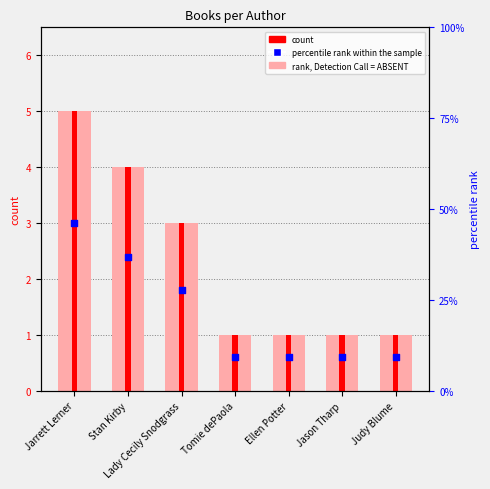

Which series has the largest total across all categories?

rank, Detection Call = ABSENT